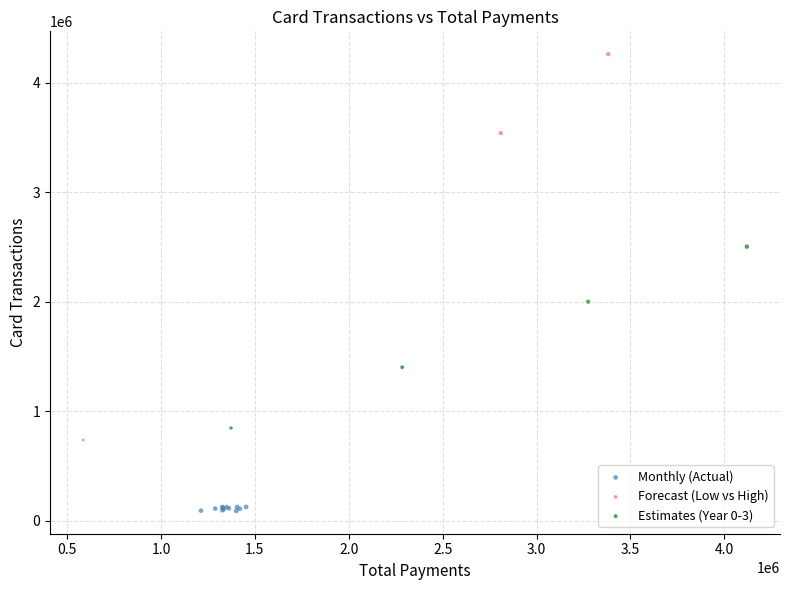

Which series contains the highest Y value?

Forecast (Low vs High)